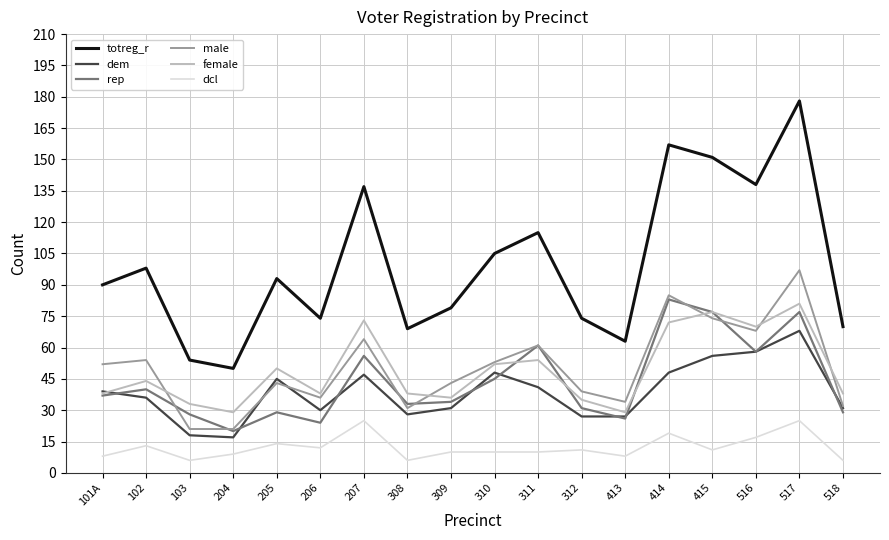

What is the sum of all rep values?

788